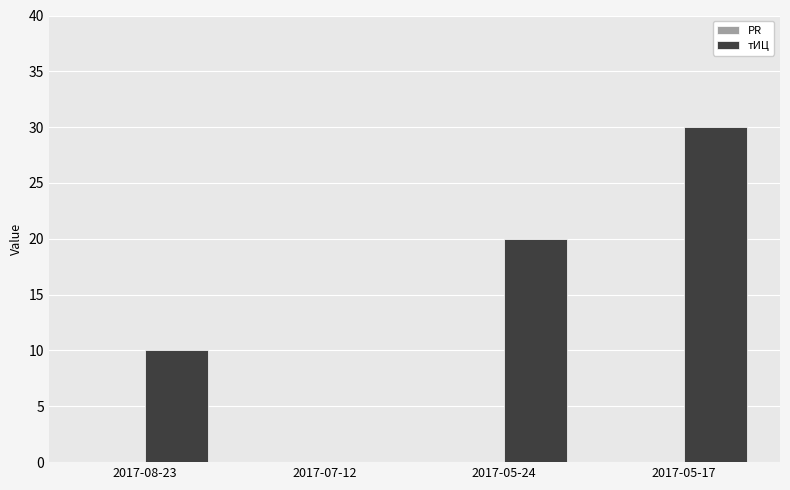

Approximately how many times larger is the value at 2017-08-23 compared to 2017-05-17?

0.3